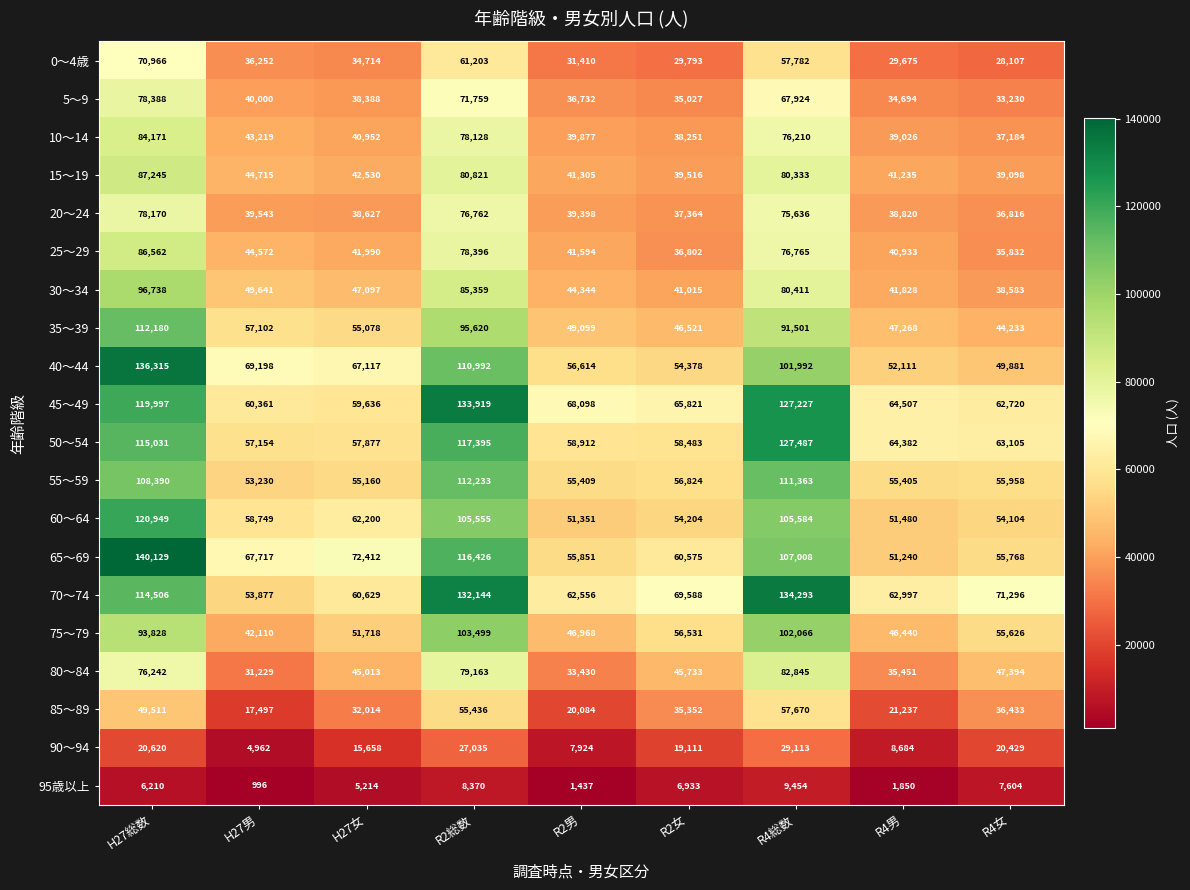

At which label does 10～14 reach its peak?

H27総数